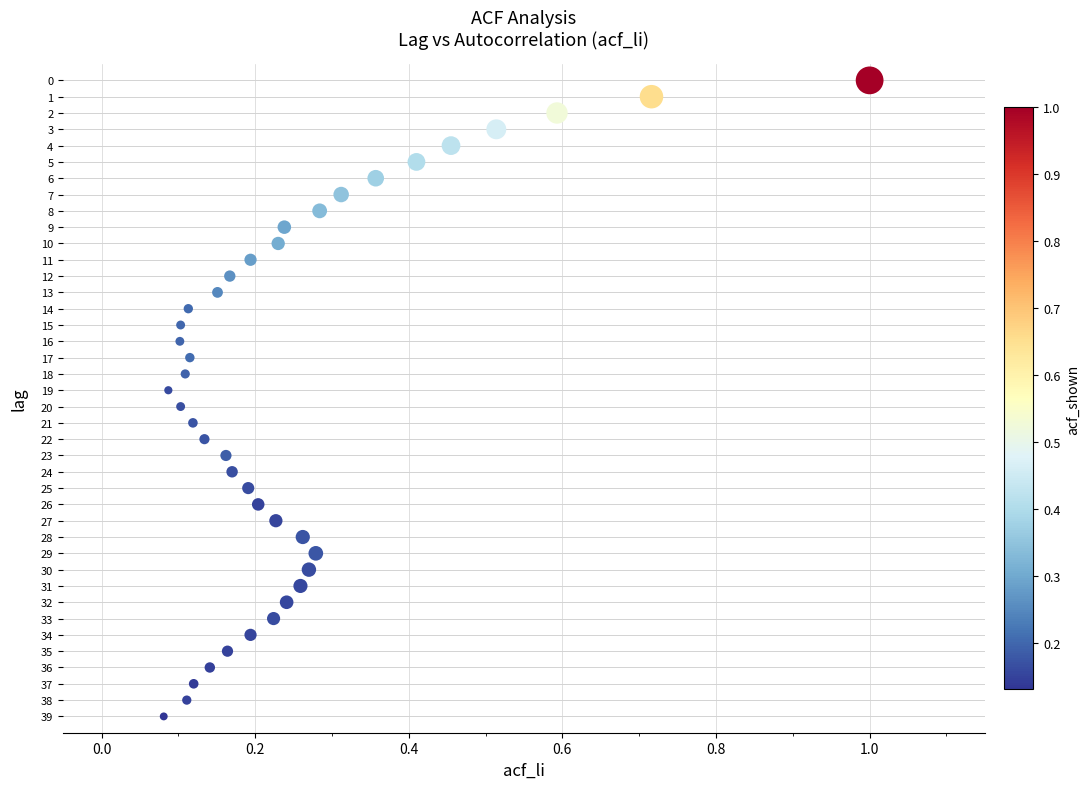

What is the range of Y values (max minus min)?

39